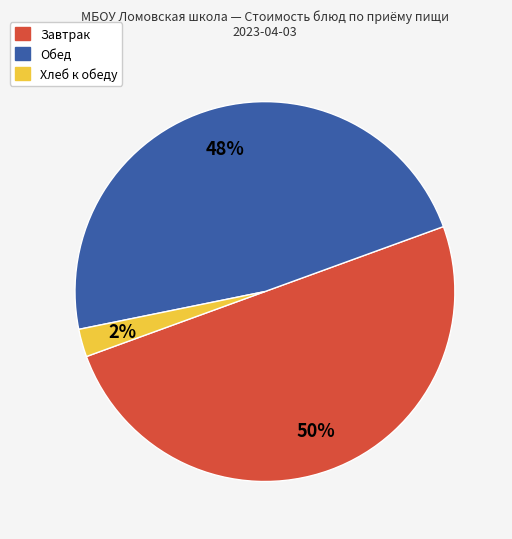

To the nearest percent, what is the difference between the largest and smallest slice percentages?

48%